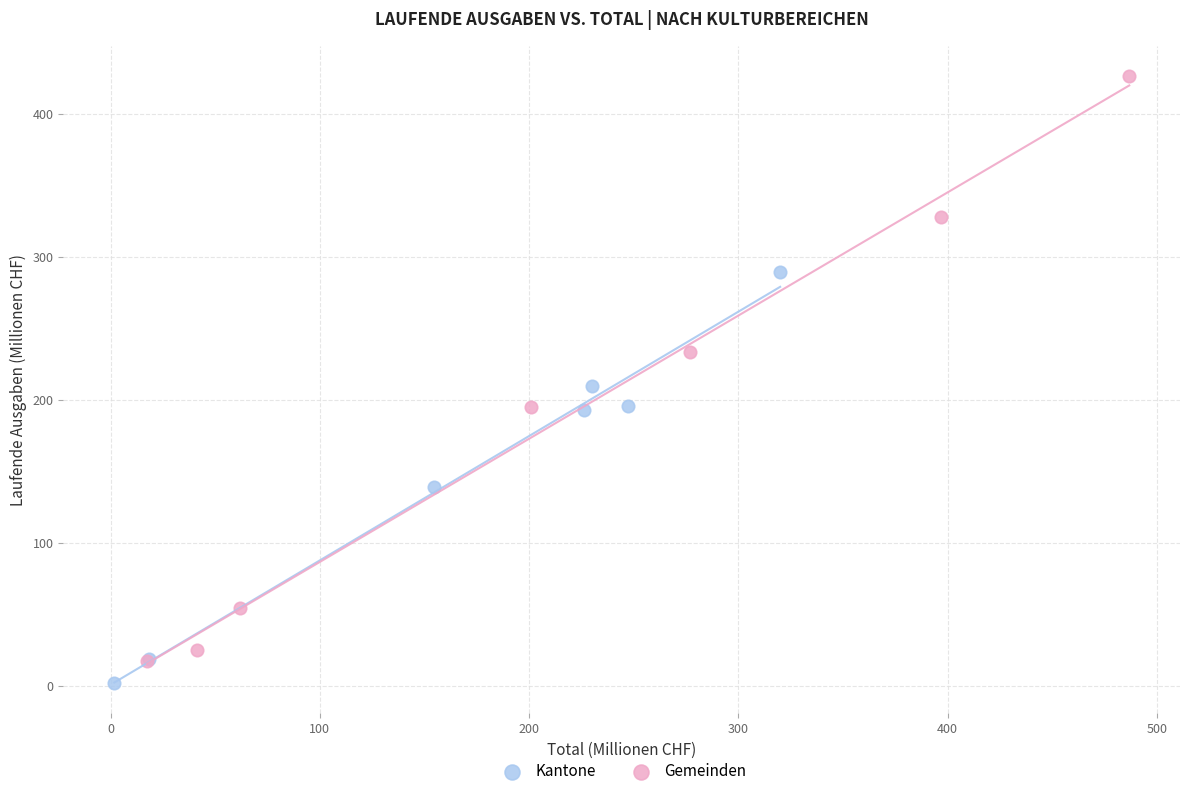

Which series contains the highest Y value?

Gemeinden